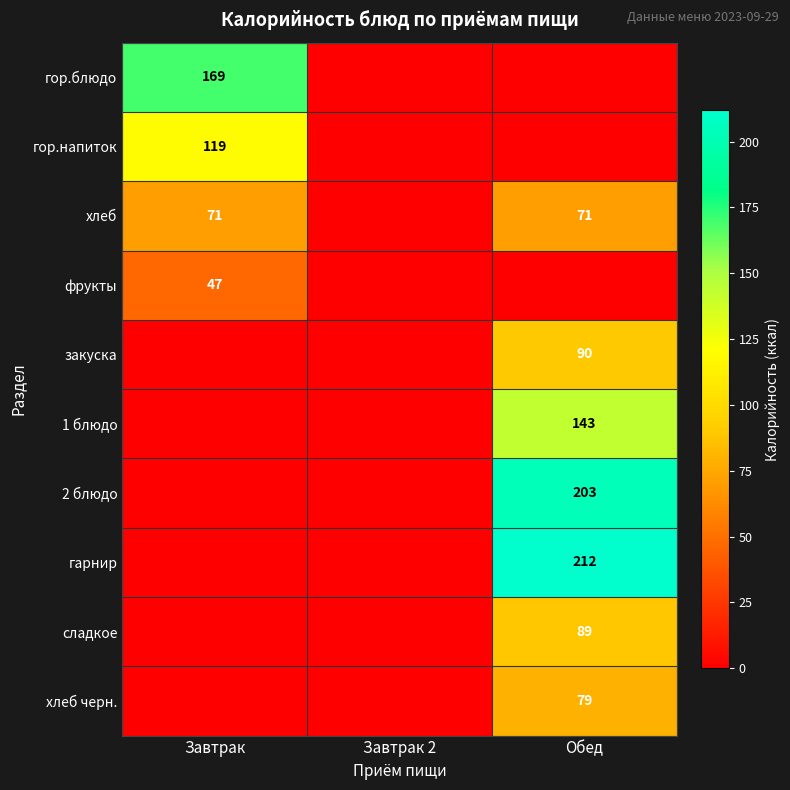

True or false: закуска has a value of 90 at Обед.

True